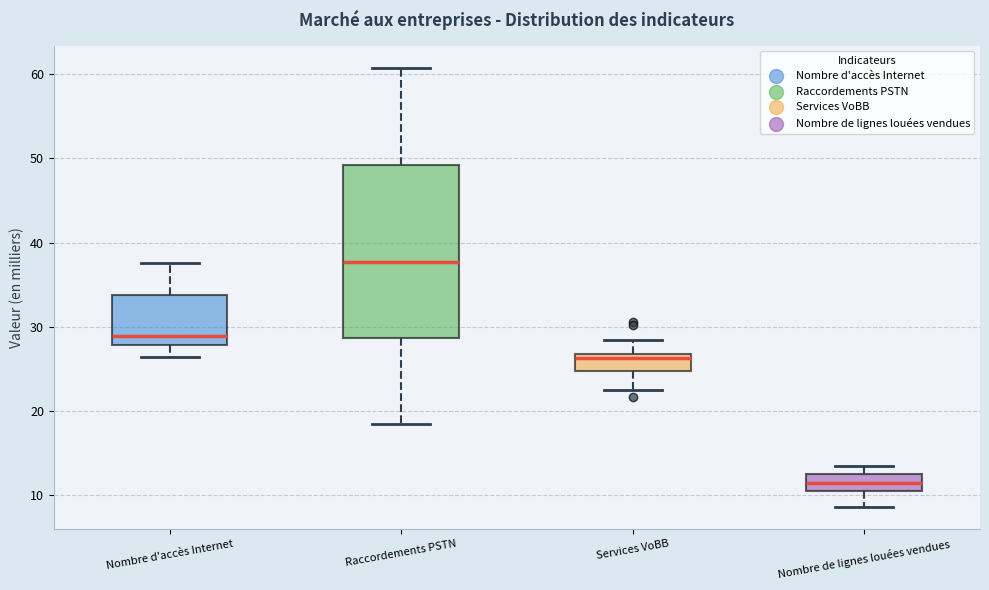

Which box's median line is the highest?

Raccordements PSTN